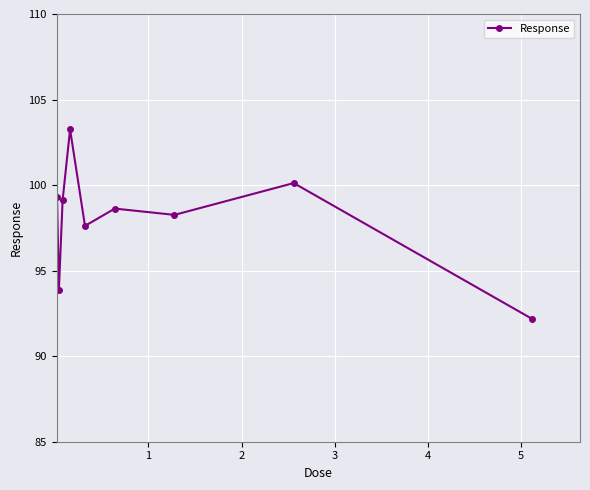

Reading left to right, extract all data points from this chart.

99.3	93.9	99.1	103.3	97.6	98.6	98.3	100.1	92.2